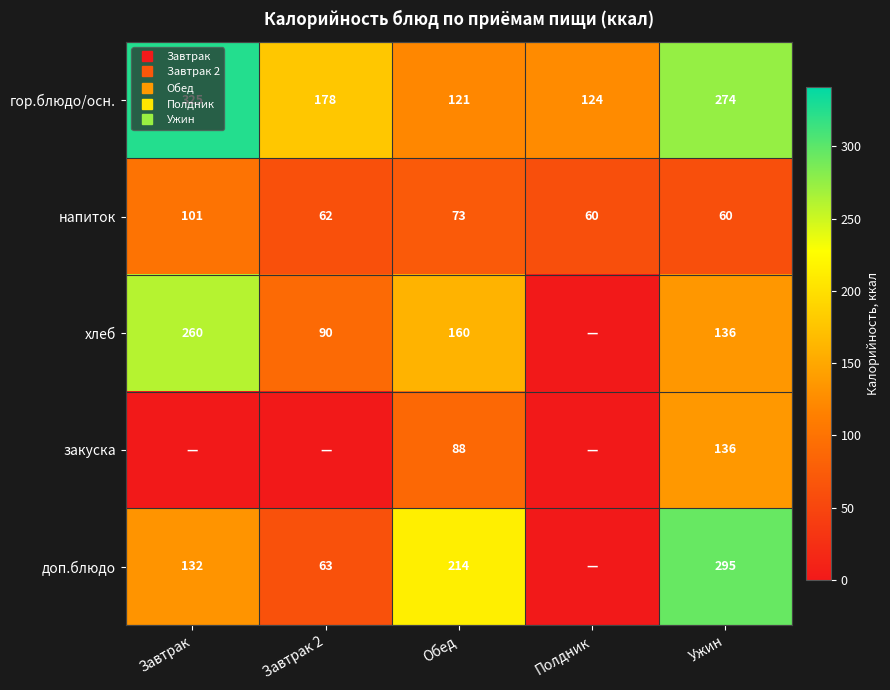

Which label corresponds to the largest value in the chart?

Завтрак